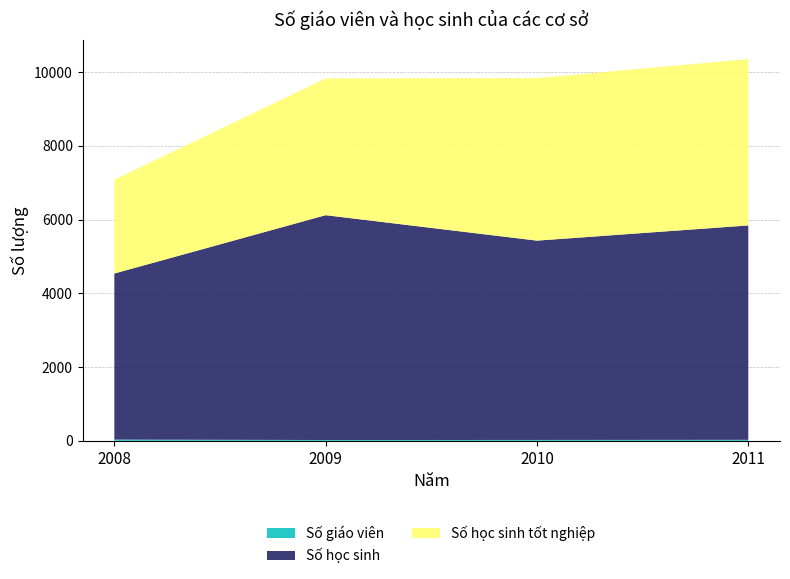

Reading left to right, list all the values displayed in this chart.

Số giáo viên: 35	23	25	28
Số học sinh: 4503	6097	5405	5814
Số học sinh tốt nghiệp: 2545	3709	4407	4512